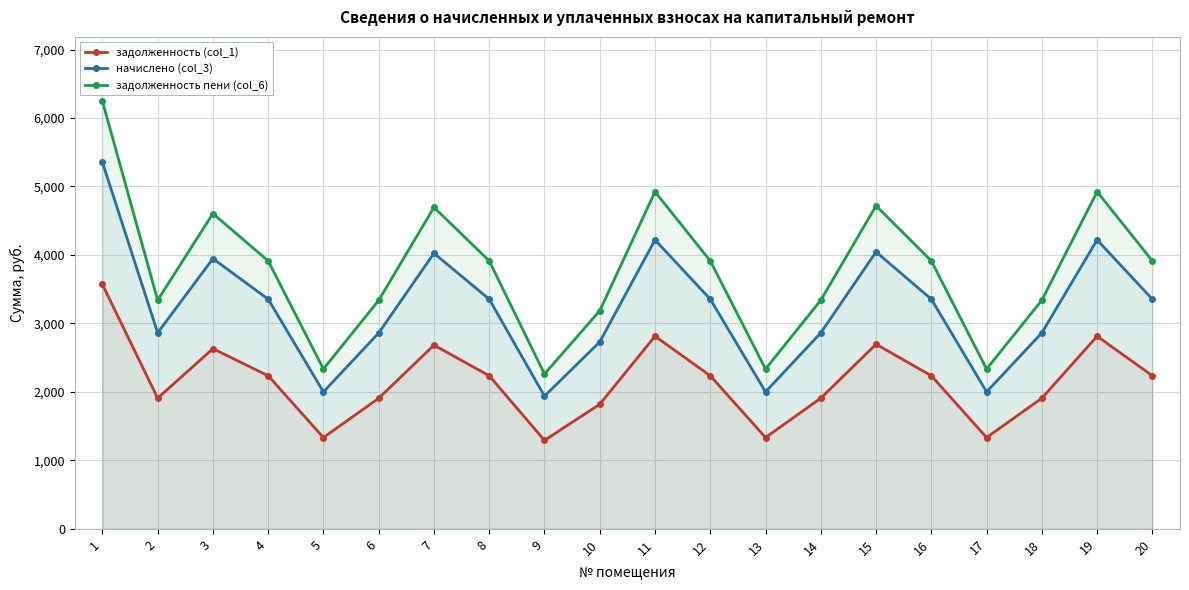

What is the difference between the начислено (col_3) values at 4 and 14?

491.4